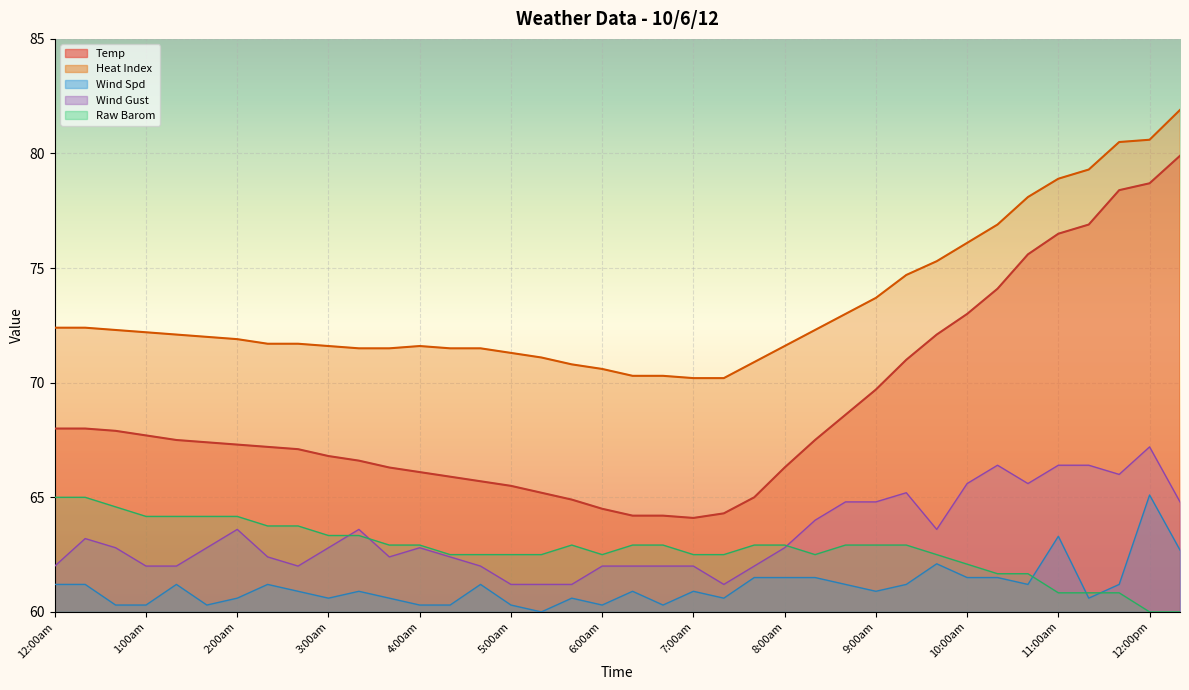

What is the average value of the Heat Index series?

73.3